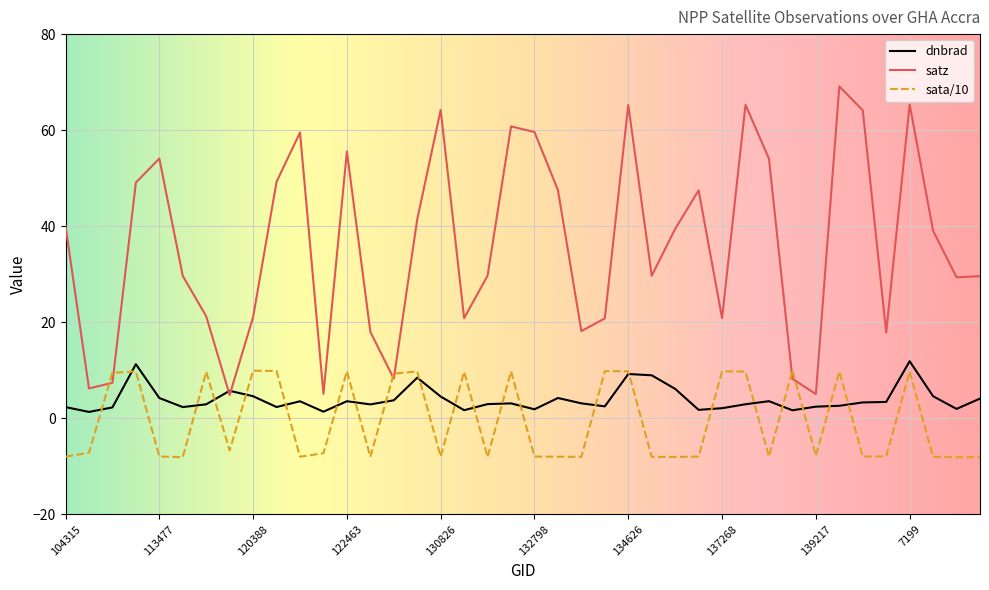

What are all the series names shown in the legend?

dnbrad, satz, sata/10